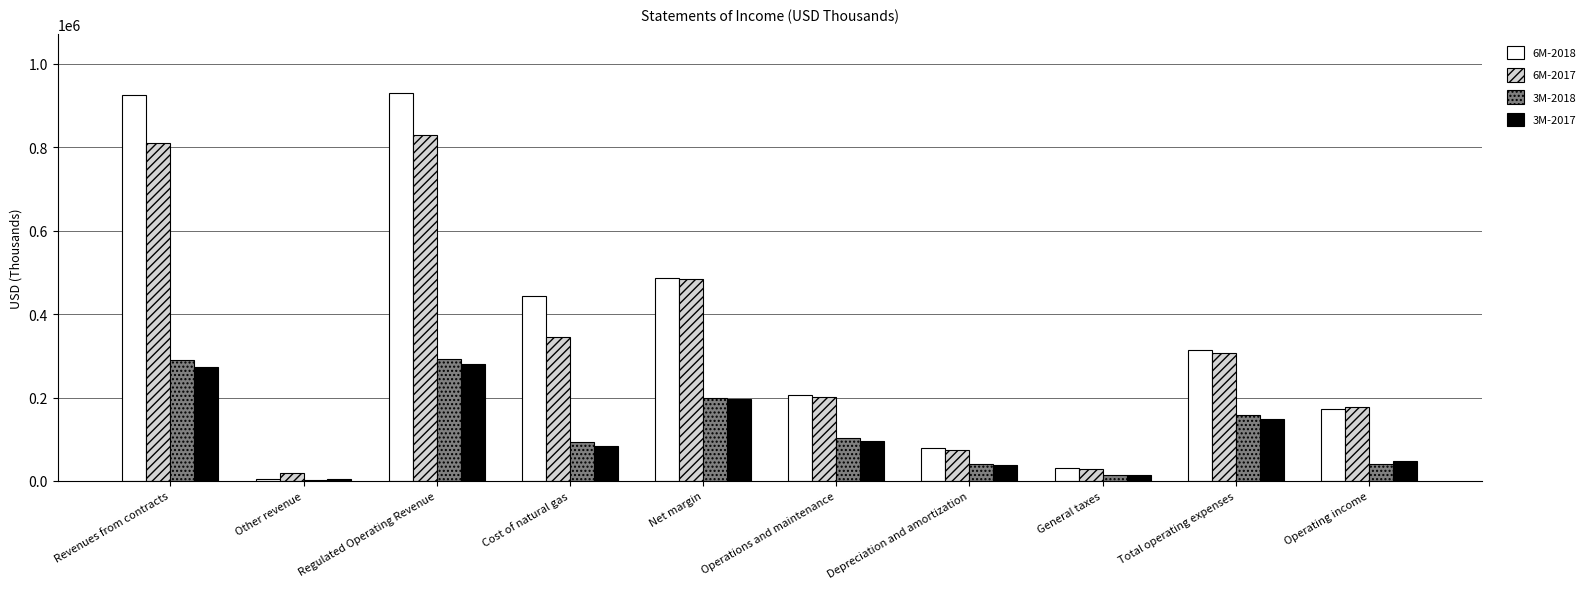

Which series has the widest spread of values?

6M-2018